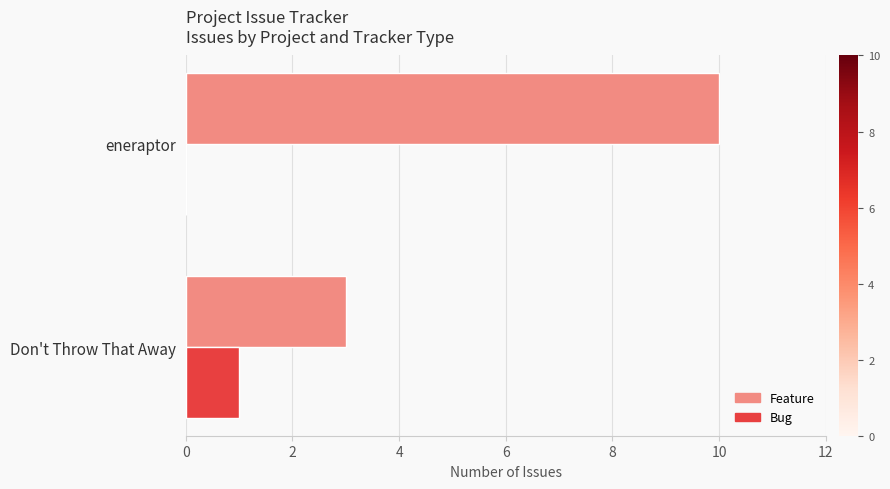

Read the Feature value at eneraptor.

10